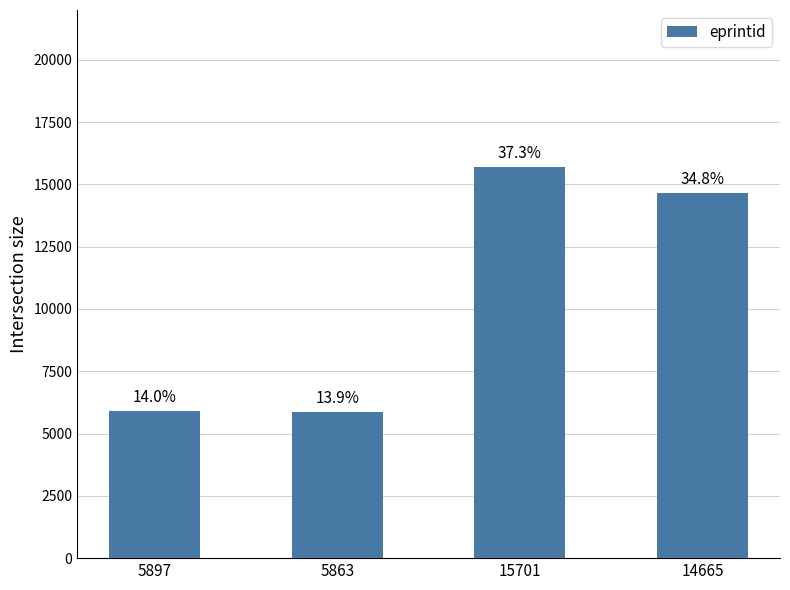

What is the minimum value shown in the chart?

5863